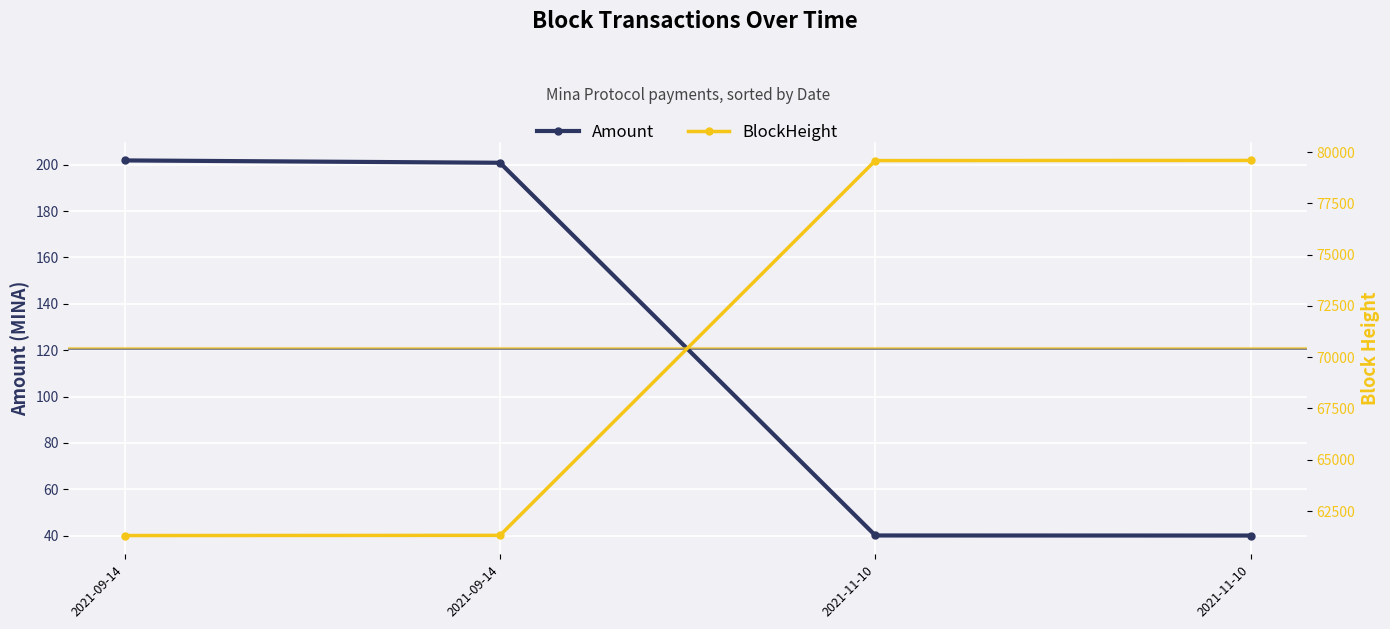

How many data points in Amount are above 200?

2